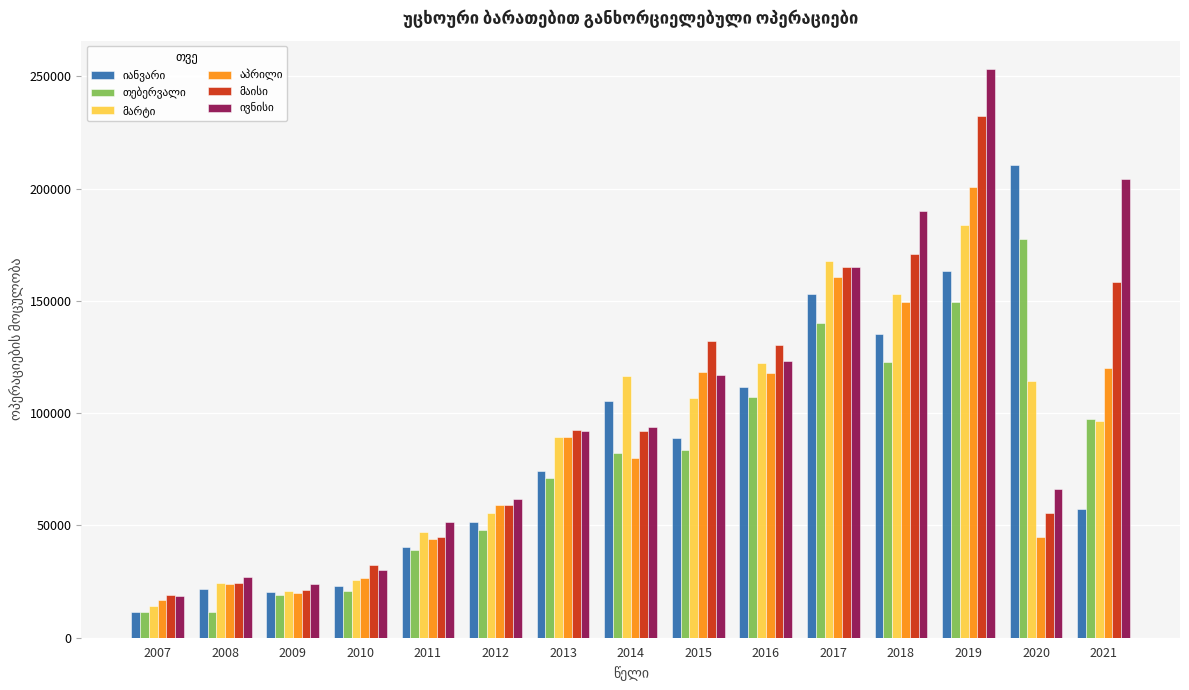

What is the total value across all series at 2017?

951334.6